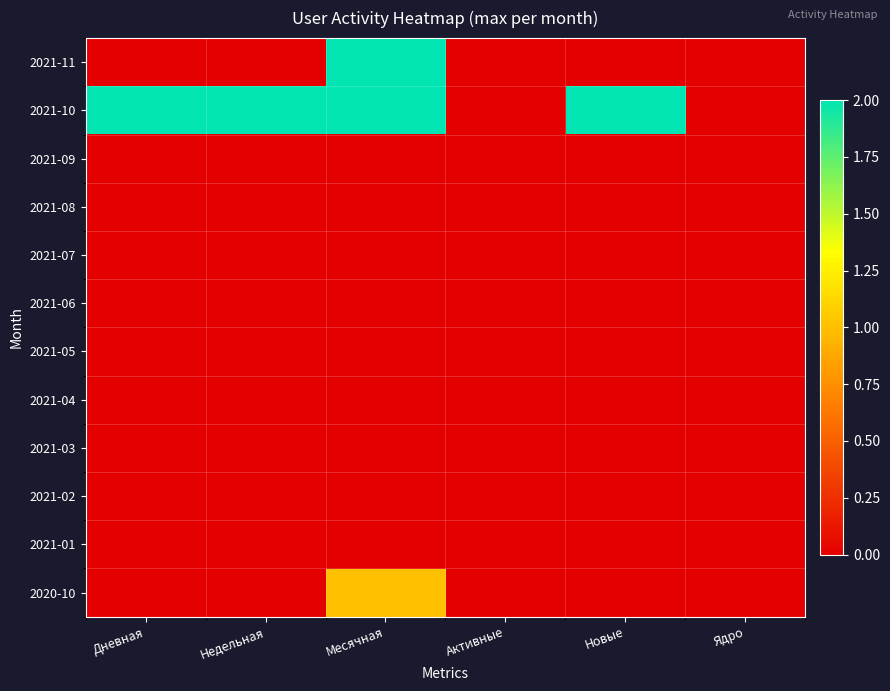

Reading left to right, extract all data points from this chart.

2021-11: Дневная=0	Недельная=0	Месячная=2	Активные=0	Новые=0	Ядро=0
2021-10: Дневная=2	Недельная=2	Месячная=2	Активные=0	Новые=2	Ядро=0
2021-09: Дневная=0	Недельная=0	Месячная=0	Активные=0	Новые=0	Ядро=0
2021-08: Дневная=0	Недельная=0	Месячная=0	Активные=0	Новые=0	Ядро=0
2021-07: Дневная=0	Недельная=0	Месячная=0	Активные=0	Новые=0	Ядро=0
2021-06: Дневная=0	Недельная=0	Месячная=0	Активные=0	Новые=0	Ядро=0
2021-05: Дневная=0	Недельная=0	Месячная=0	Активные=0	Новые=0	Ядро=0
2021-04: Дневная=0	Недельная=0	Месячная=0	Активные=0	Новые=0	Ядро=0
2021-03: Дневная=0	Недельная=0	Месячная=0	Активные=0	Новые=0	Ядро=0
2021-02: Дневная=0	Недельная=0	Месячная=0	Активные=0	Новые=0	Ядро=0
2021-01: Дневная=0	Недельная=0	Месячная=0	Активные=0	Новые=0	Ядро=0
2020-10: Дневная=0	Недельная=0	Месячная=1	Активные=0	Новые=0	Ядро=0